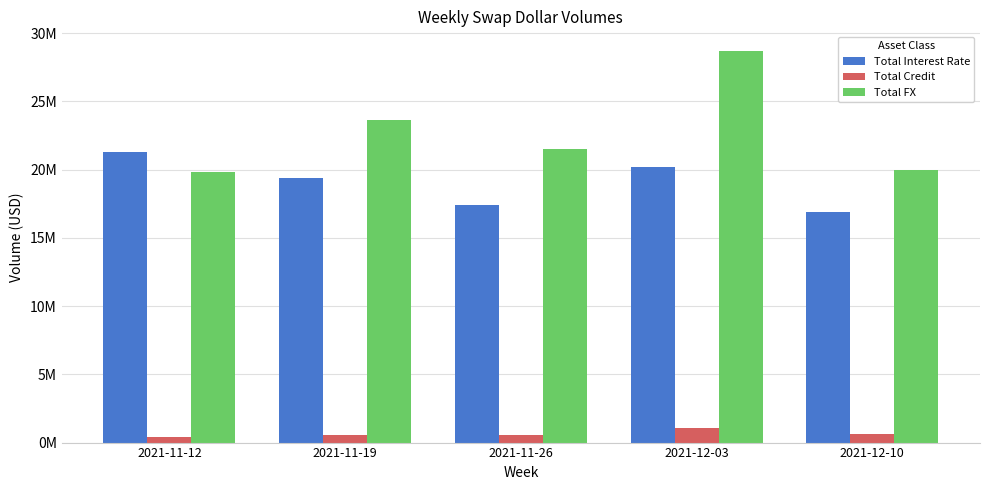

What is the average value of the Total FX series?

22721305